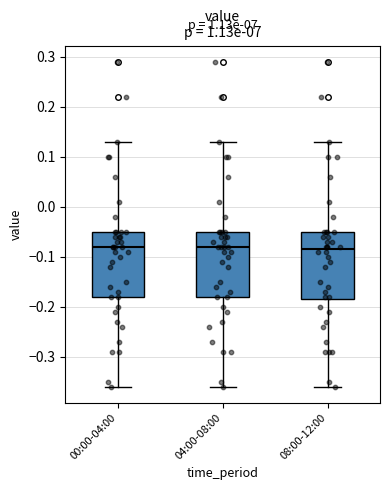

Reading left to right, read every box against the y-axis: the position of its median line, the range the box covers, and the ends of its whiskers. The values are not printed on the chart, so give them approximately, as read against the axis.

00:00-04:00: median -0.08, box -0.18 to -0.05, whiskers -0.36 to 0.13
04:00-08:00: median -0.08, box -0.18 to -0.05, whiskers -0.36 to 0.13
08:00-12:00: median -0.08, box -0.18 to -0.05, whiskers -0.36 to 0.13